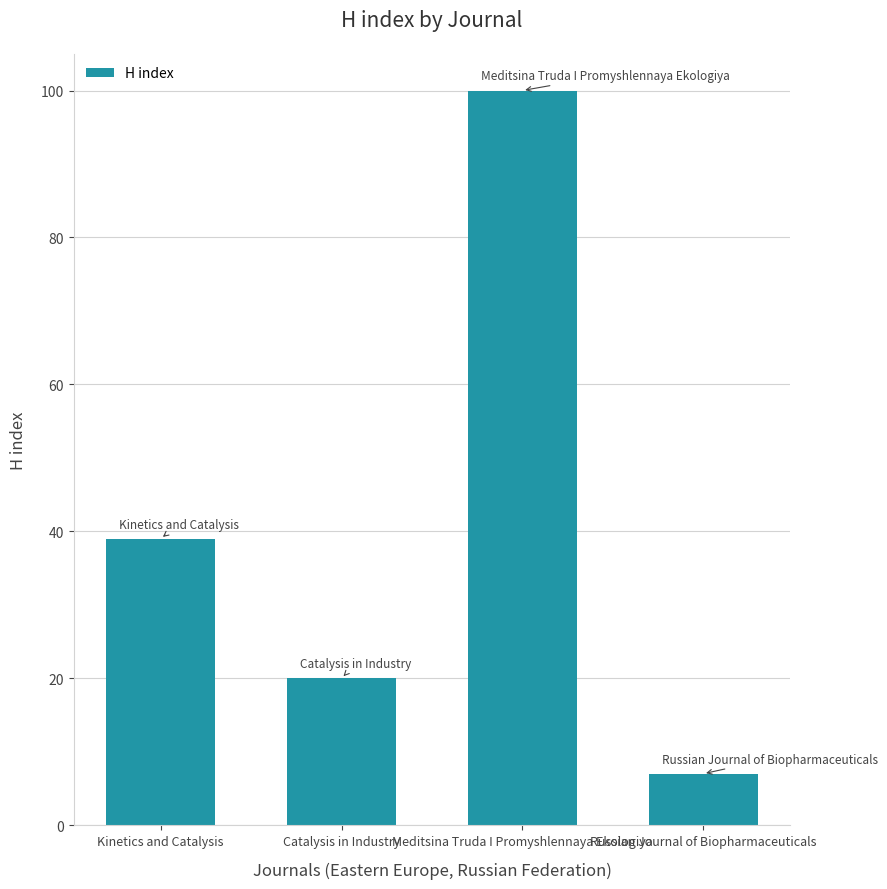

What is the change in value from Catalysis in Industry to Russian Journal of Biopharmaceuticals?

-13